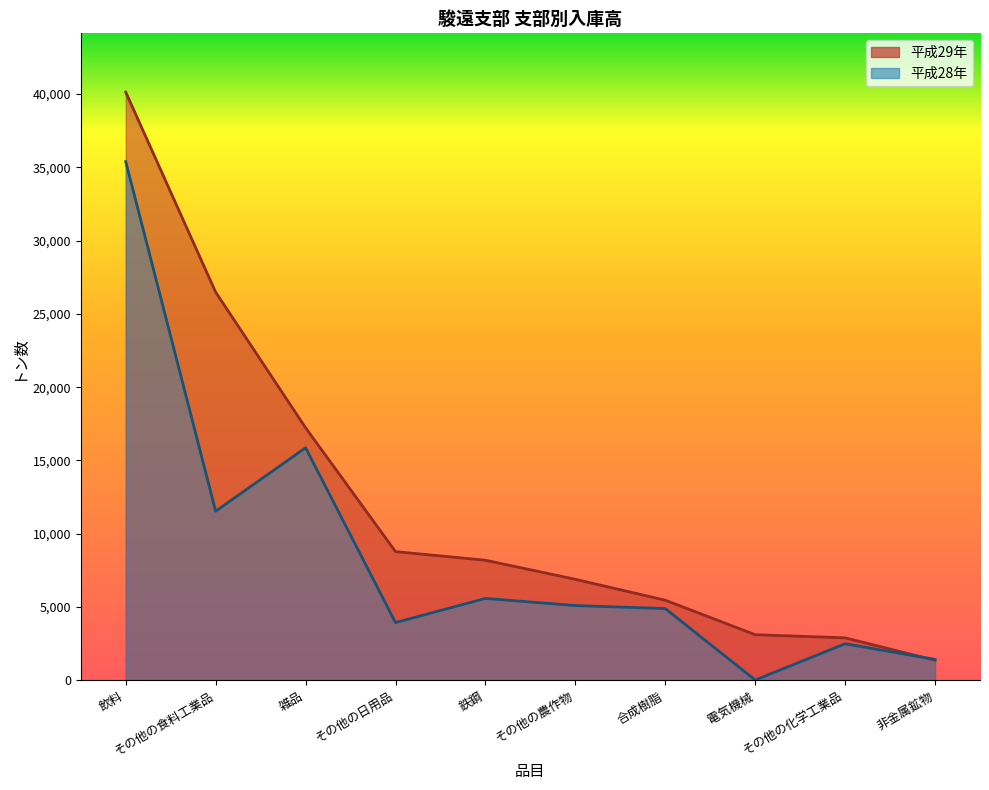

Where do 平成29年 and 平成28年 first cross each other?

その他の化学工業品 and 非金属鉱物